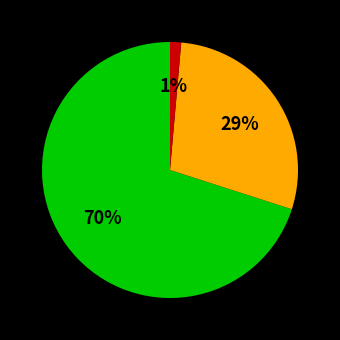

Is there a majority slice in this chart?

Yes